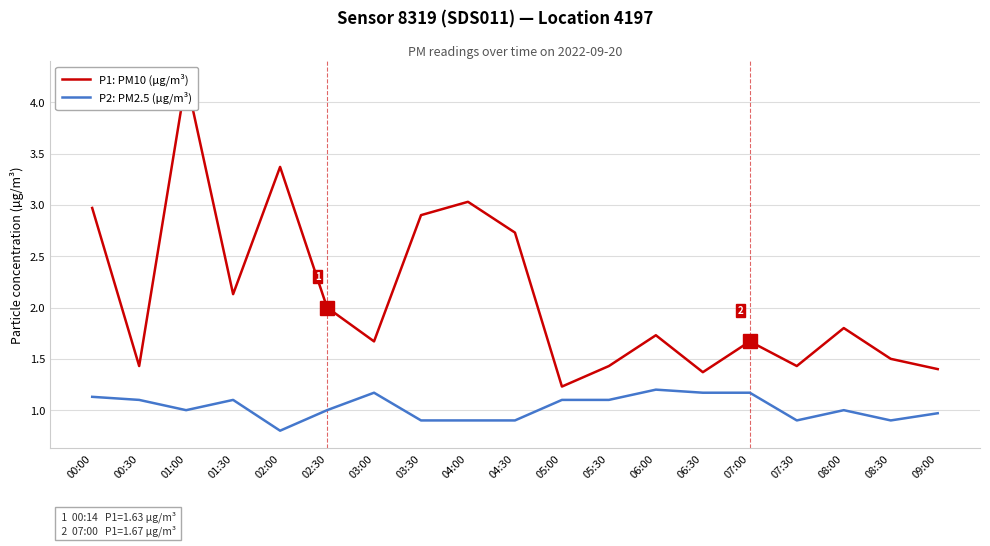

Count the number of categories in the chart.

19